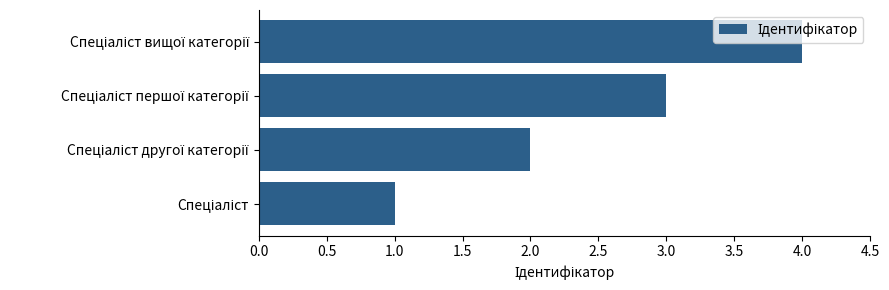

How many series are shown in this chart?

1